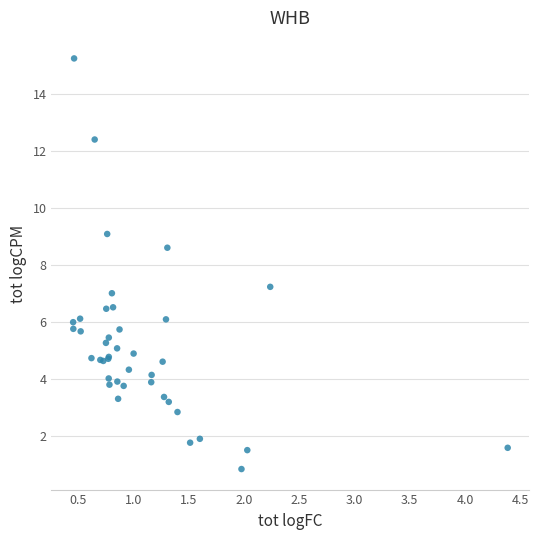

What Y value in the scatter plot is closest to 8?

8.6